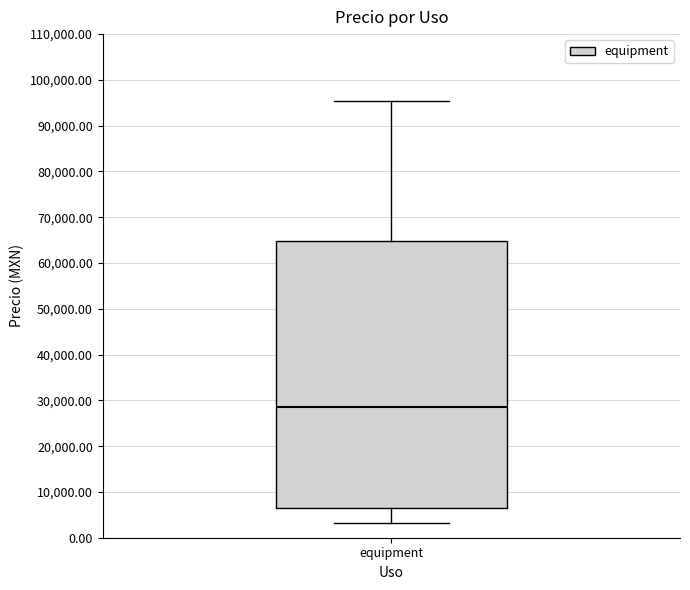

Transcribe this box plot: give where the median line is, the range the box spans, and where the two whiskers end, as read against the y-axis. The values are not printed on the chart, so give them approximately, as read against the axis.

median 29000, box 7000 to 65000, whiskers 3000 to 95000